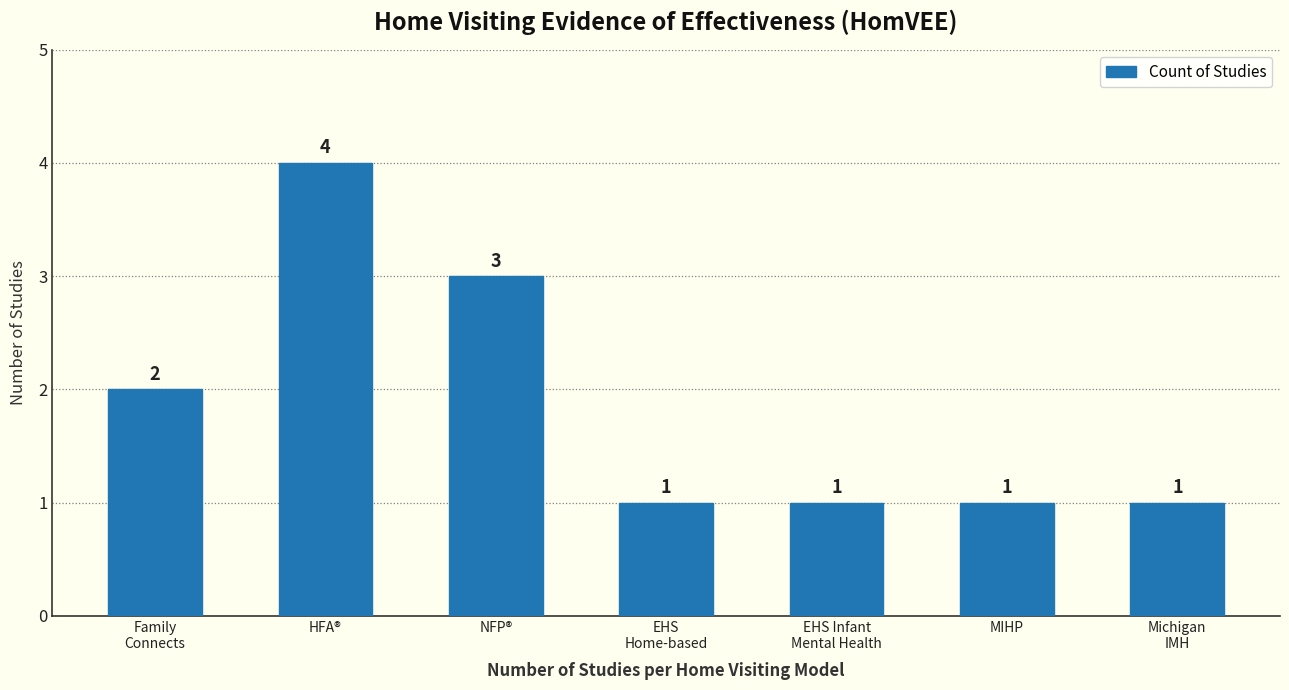

What is the maximum value shown in the chart?

4